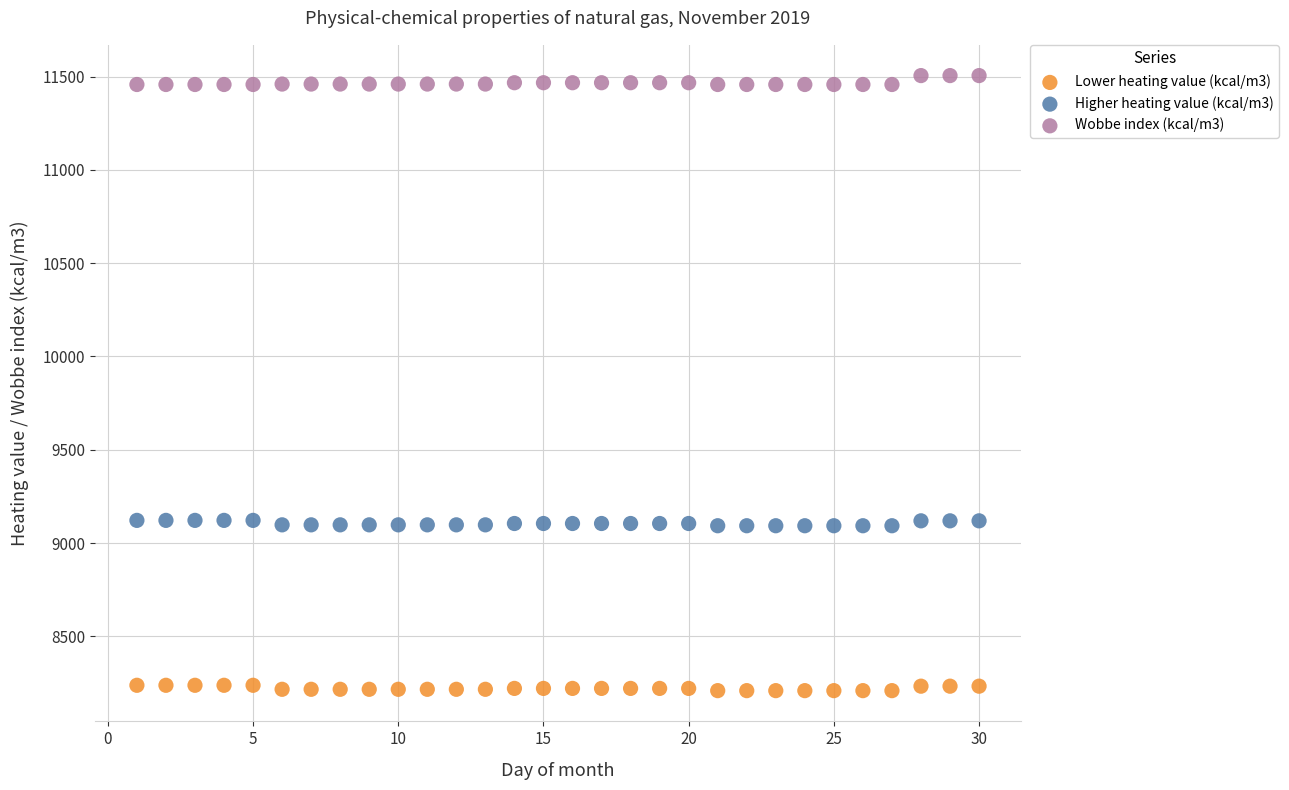

What is the X range (max minus min) for the scatter plot?

29.0